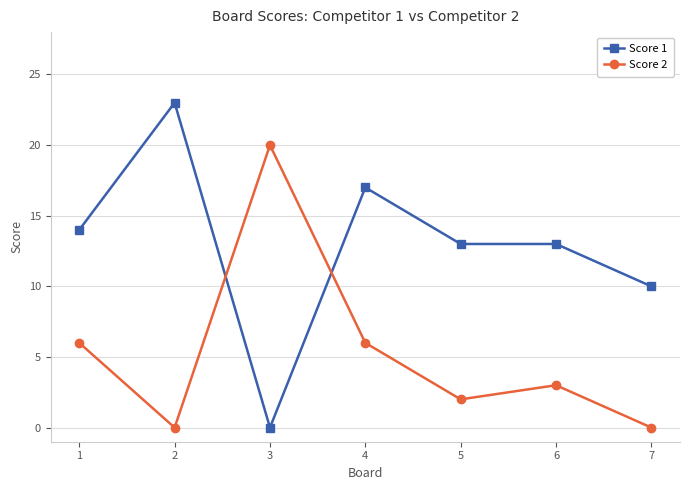

Reading left to right, transcribe all the data shown in this chart.

Score 1: 14	23	0	17	13	13	10
Score 2: 6	0	20	6	2	3	0